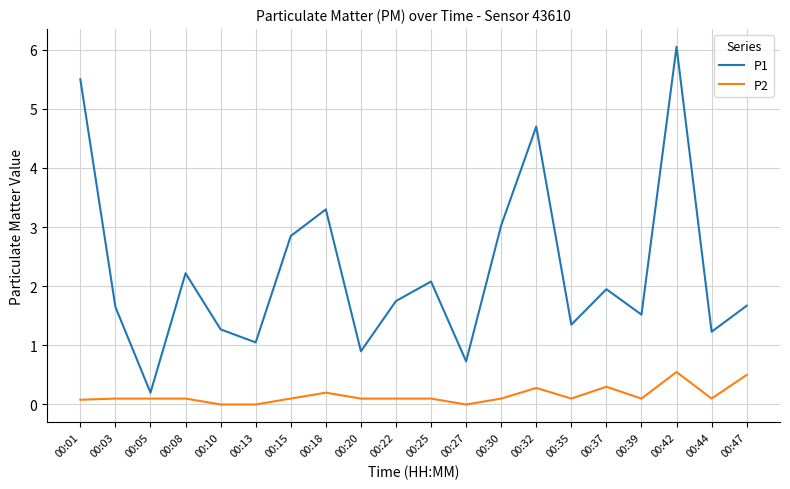

At 00:13, list the series in order from smallest to largest.

P2, P1